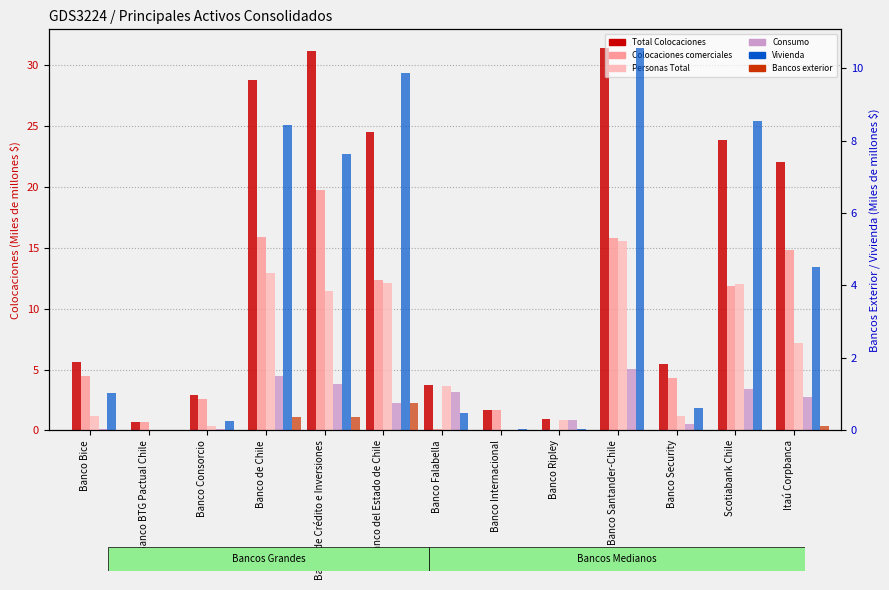

What is the difference between the maximum and second lowest values in the Consumo series?

5.0